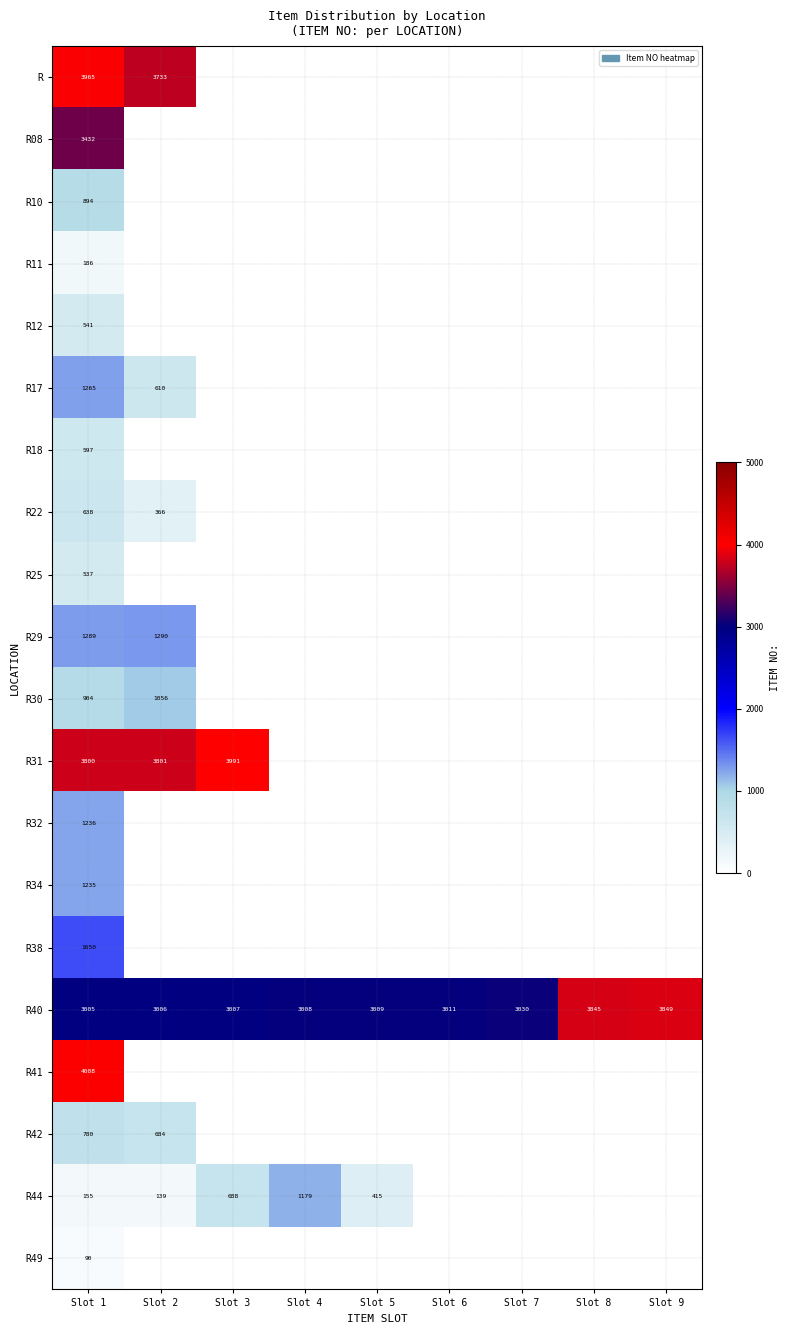

At which category is the sum across all series the highest?

Slot 1